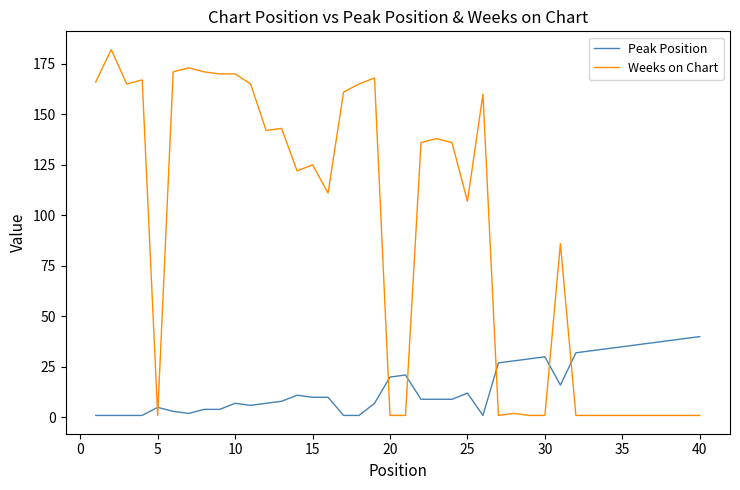

What is the maximum value shown in the chart?

182